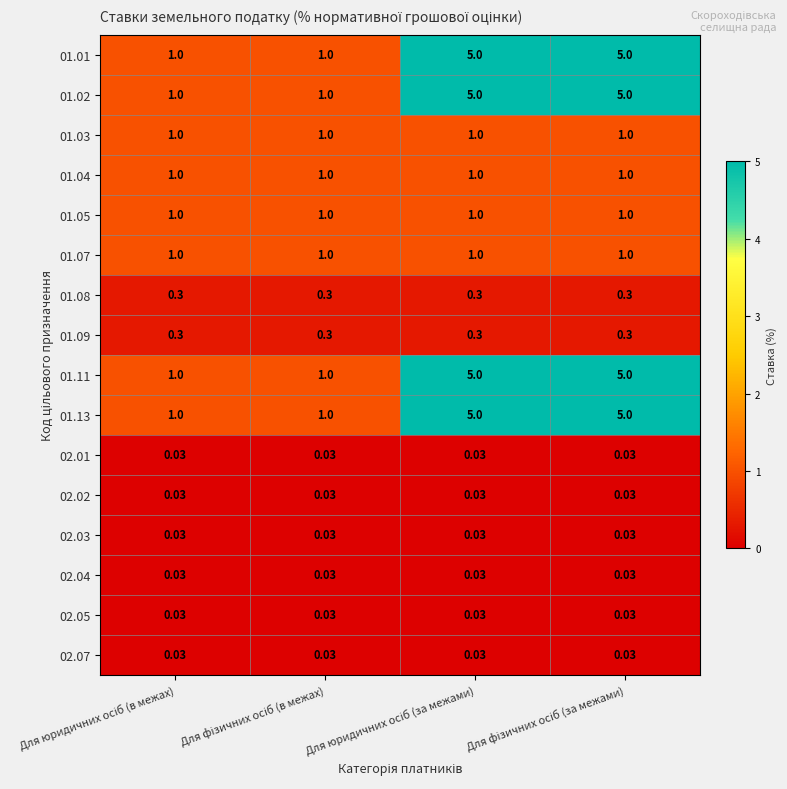

How many categories are shown in the chart?

4